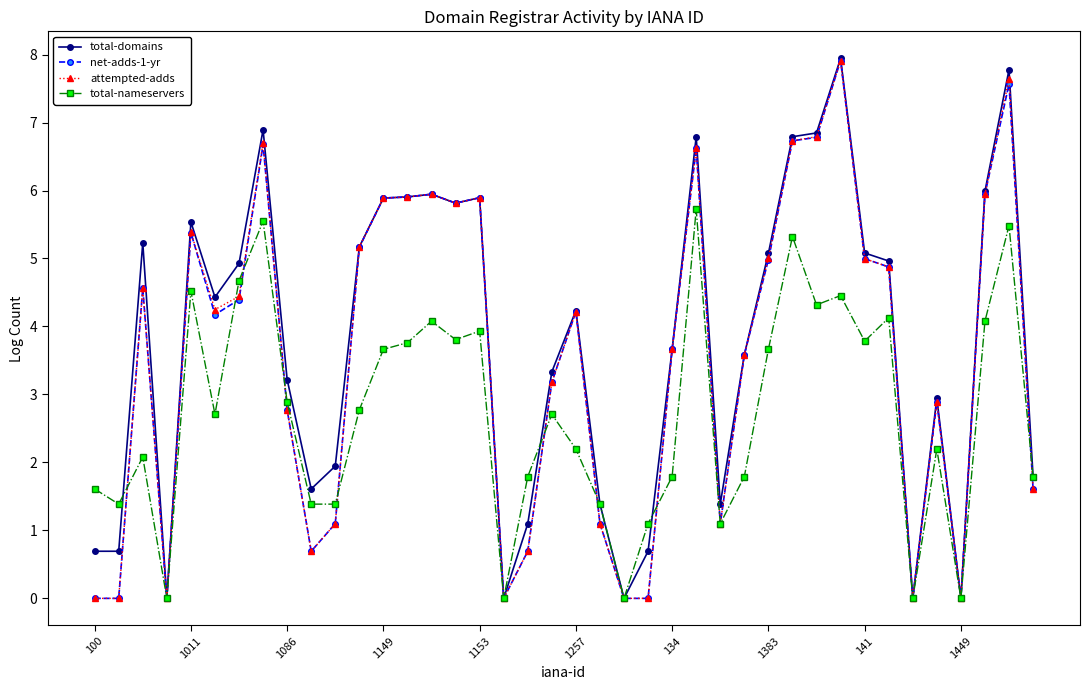

Which series has the largest range (max minus min)?

total-domains